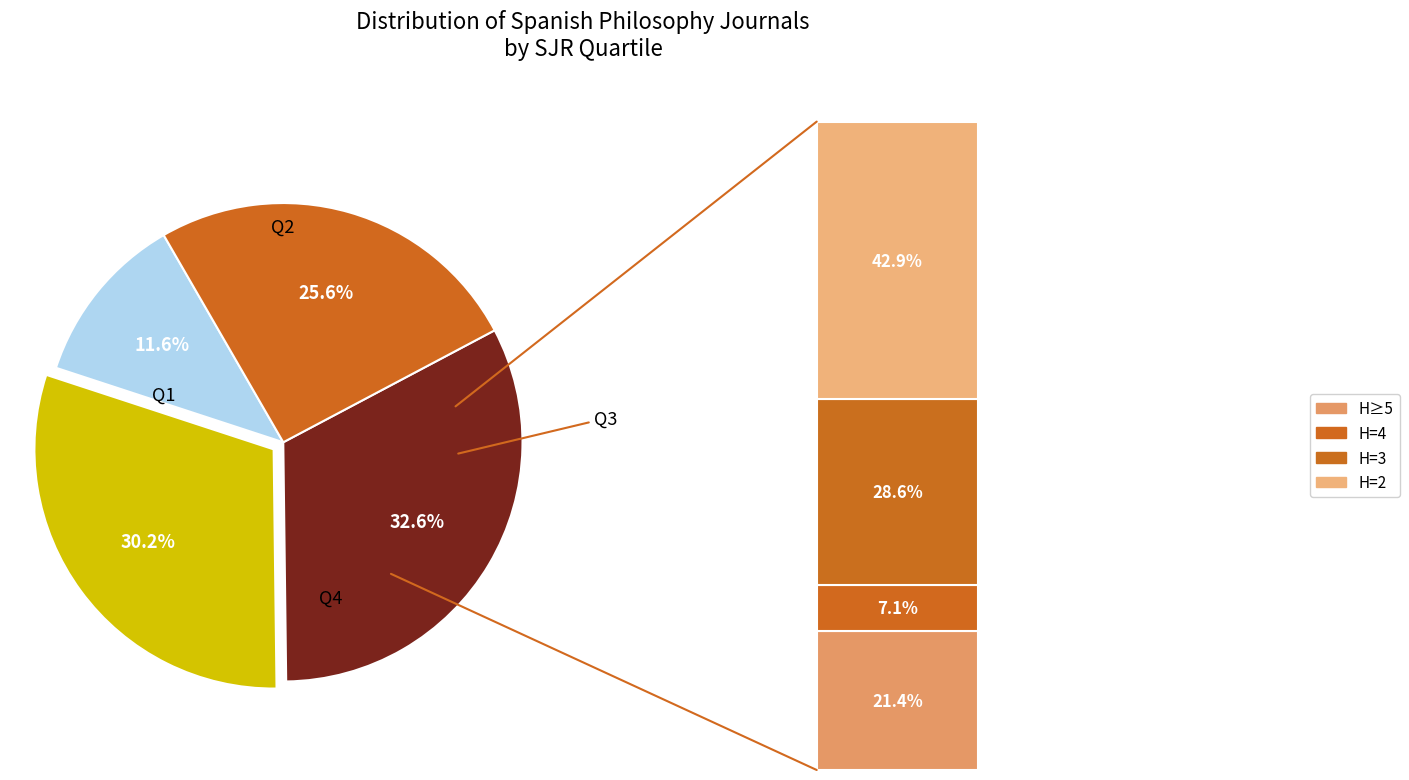

Count the number of slices in the pie.

4